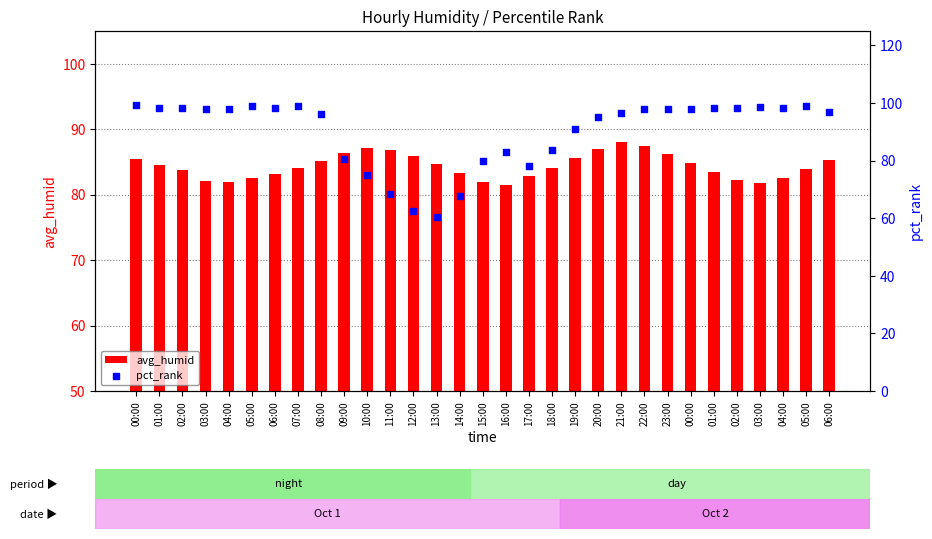

At how many categories does at least one series exceed 72?

31